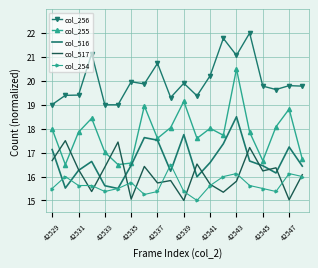

List the series in order of their peak value, highest first.

col_256, col_255, col_516, col_517, col_254